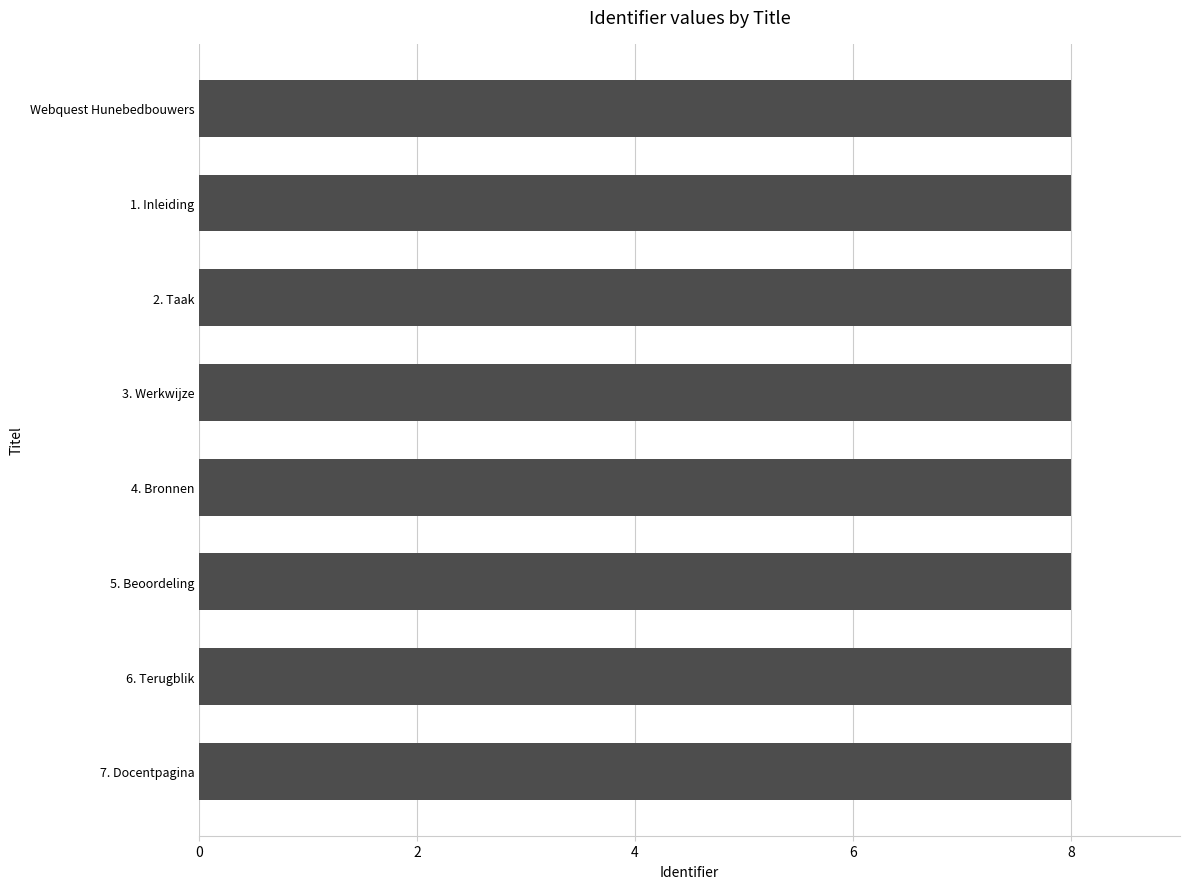

The chart shows a value of 11.7 at 7. Docentpagina. True or false?

False